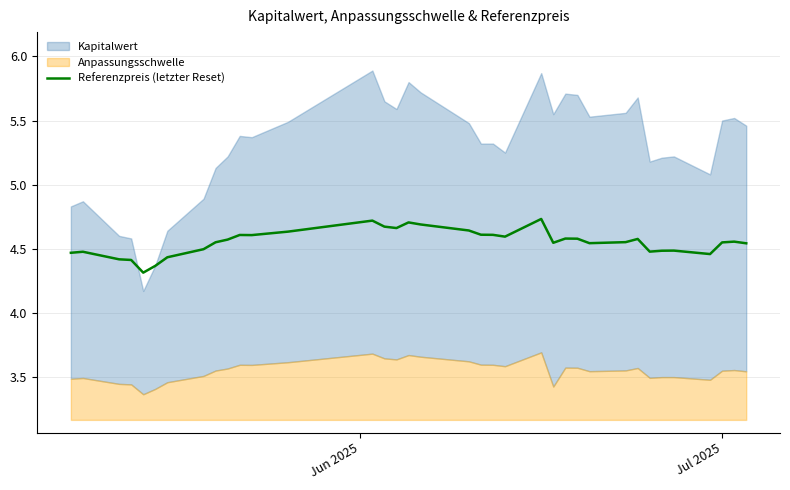

What is the lowest value of the Referenzpreis (letzter Reset) series?

4.3